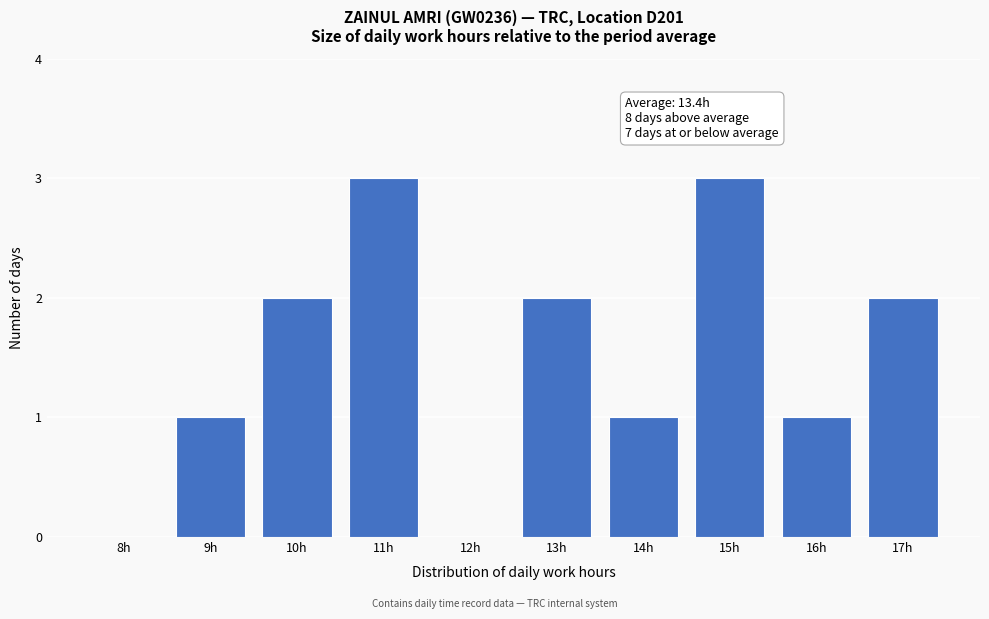

Reading right to left, transcribe all the data shown in this chart.

17h=2	16h=1	15h=3	14h=1	13h=2	12h=0	11h=3	10h=2	9h=1	8h=0